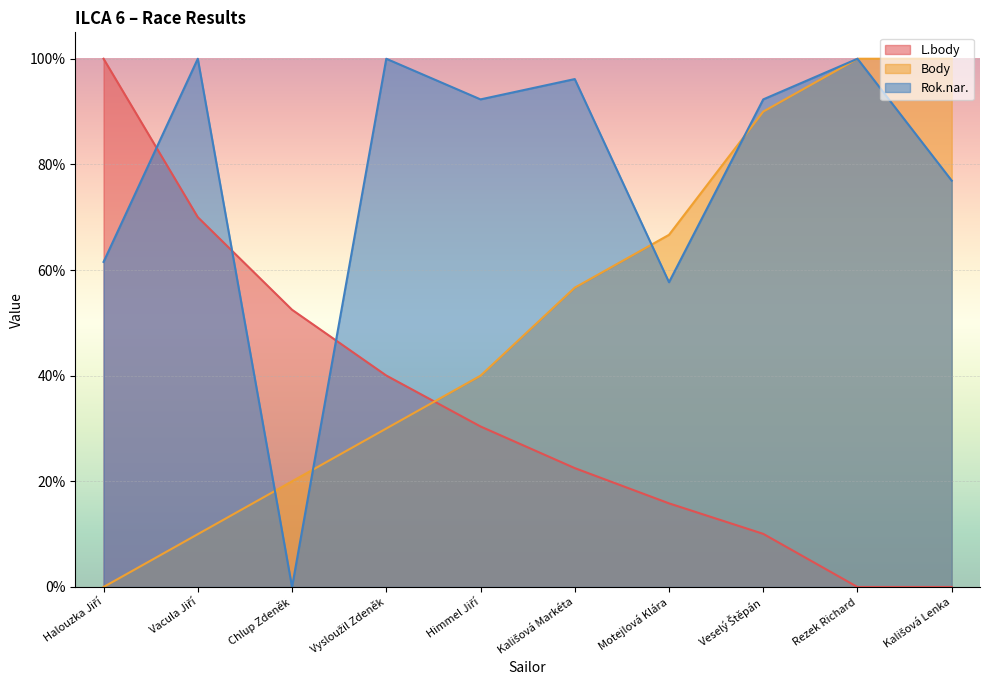

After their last crossing, which series has the higher values: Rok.nar. or L.body?

Rok.nar.